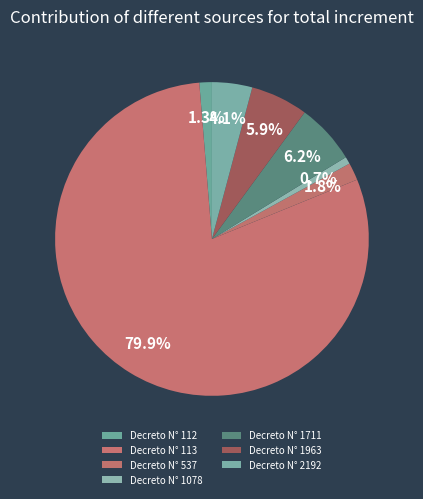

To the nearest percent, what is the difference between the largest and smallest slice percentages?

79%